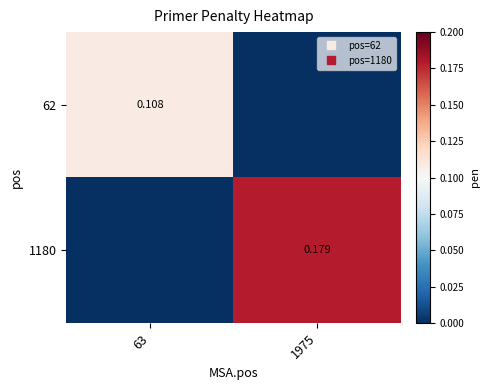

Is the value of 62 at 1975 greater than the value of 1180 at 63?

No